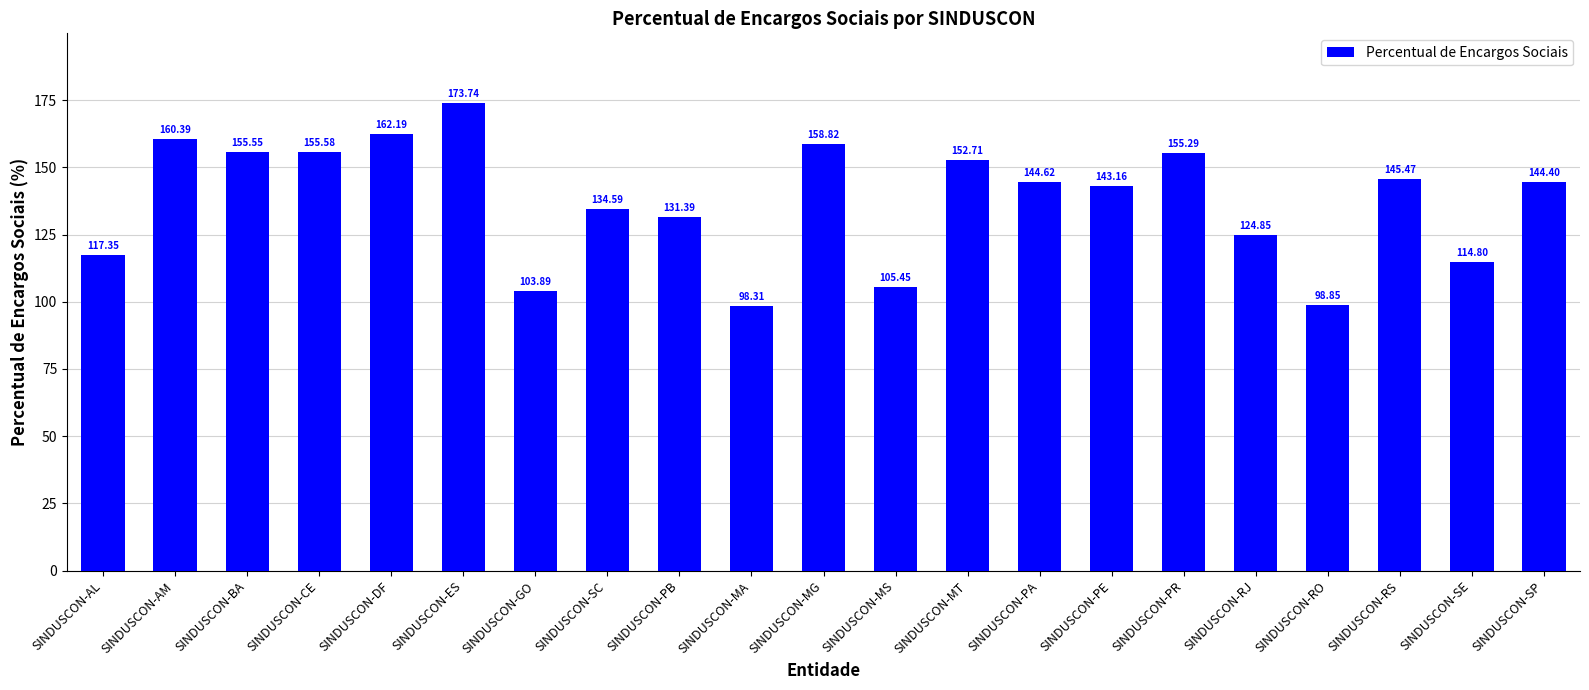

The chart shows a value of 145.5 at SINDUSCON-RS. True or false?

True